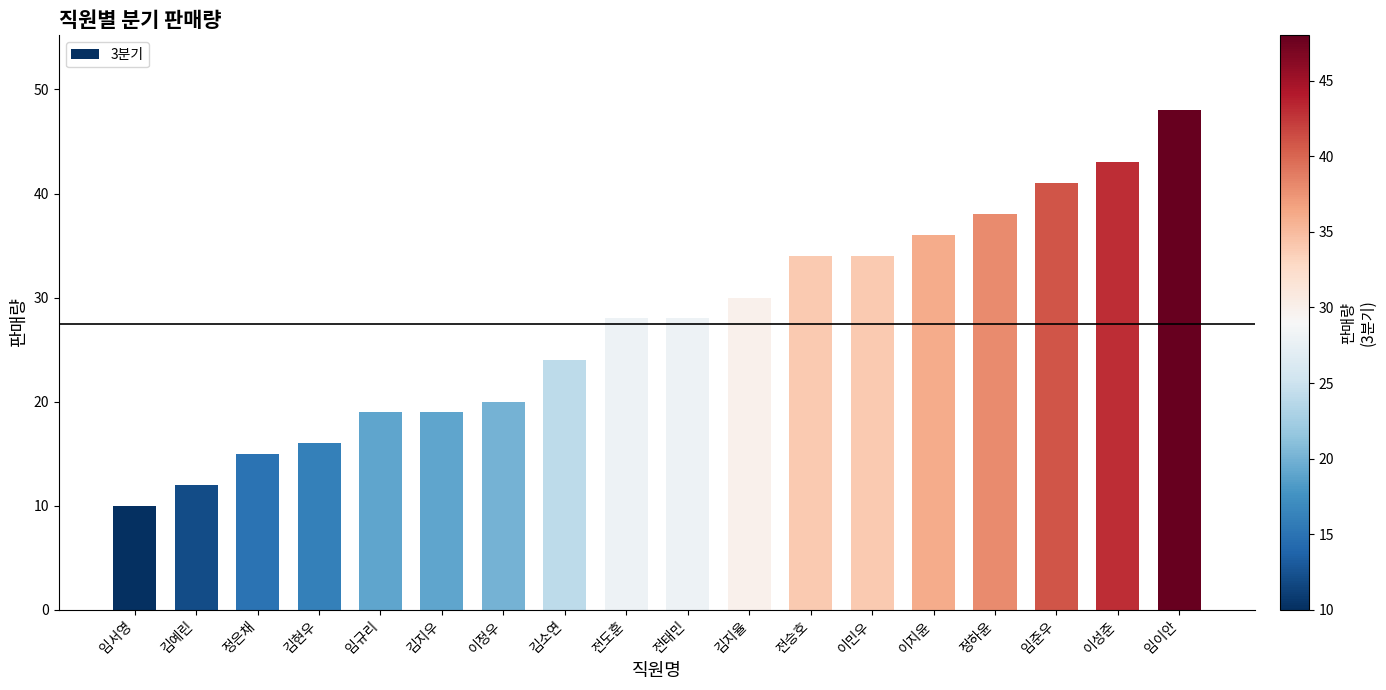

Approximately how many times larger is the value at 전승호 compared to 이지윤?

0.9